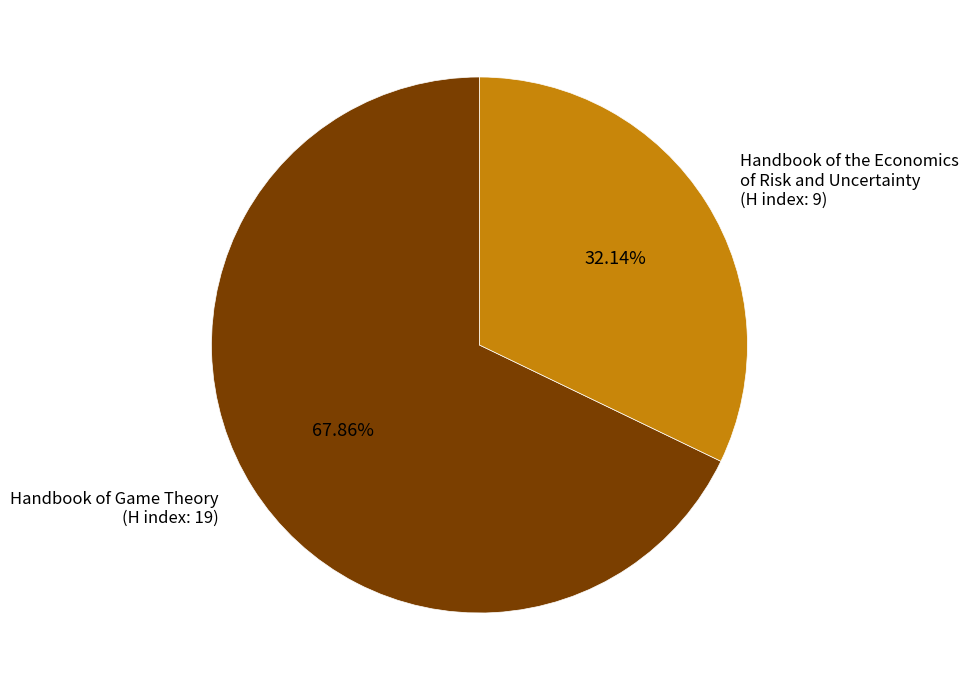

Which category accounts for the majority?

Handbook of Game Theory (H index: 19)